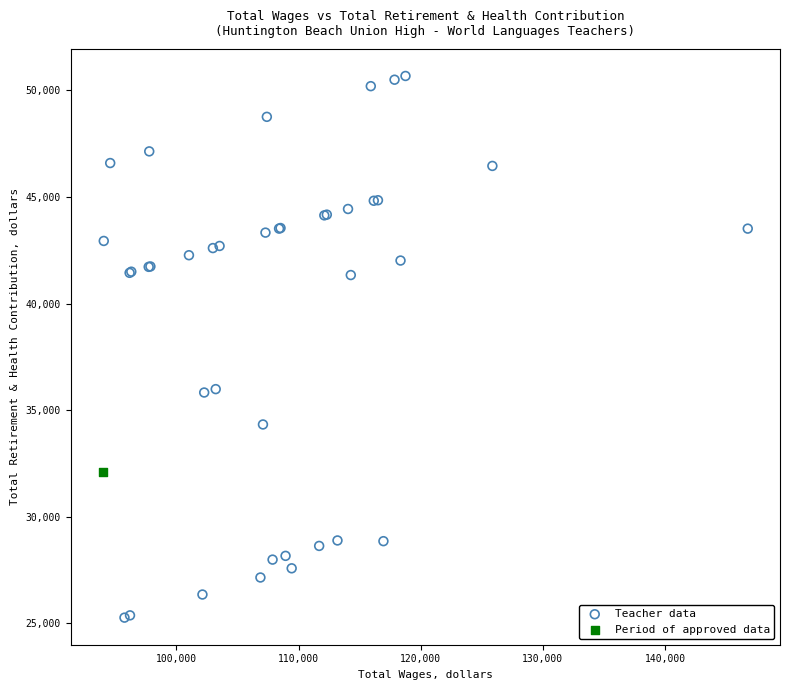

What are all the series names shown in the legend?

Teacher data, Period of approved data